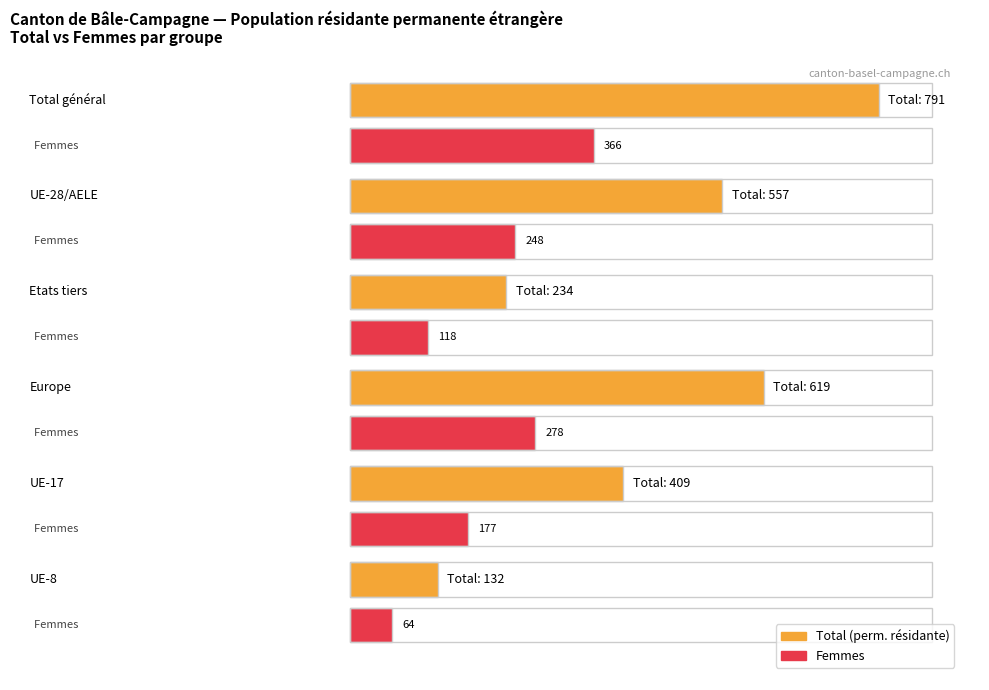

Is the value of Hommes at UE-28/AELE greater than the value of Total at Etats tiers?

Yes